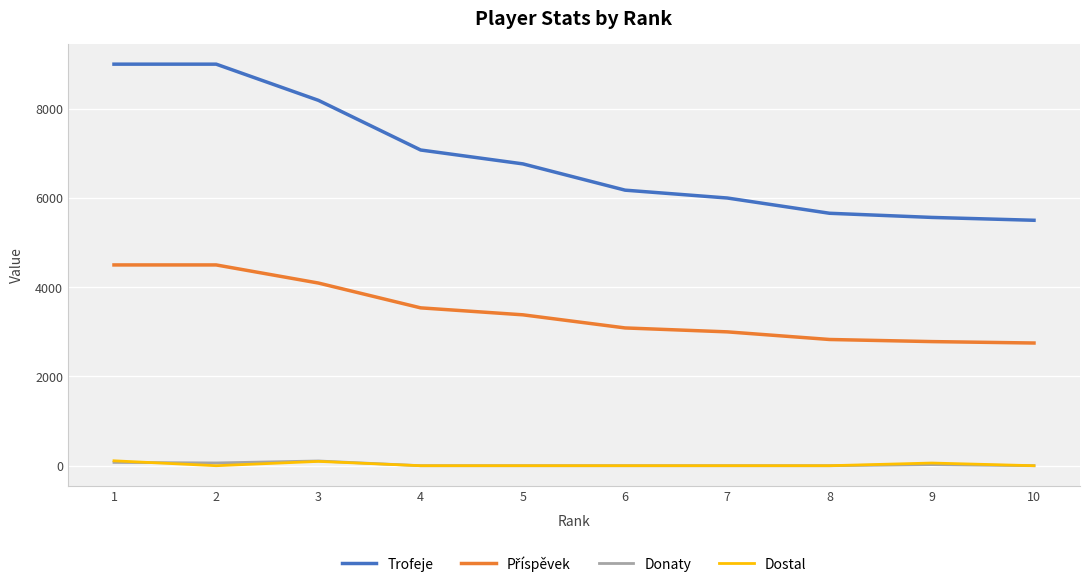

The value of Trofeje at 4 is 7076. True or false?

True